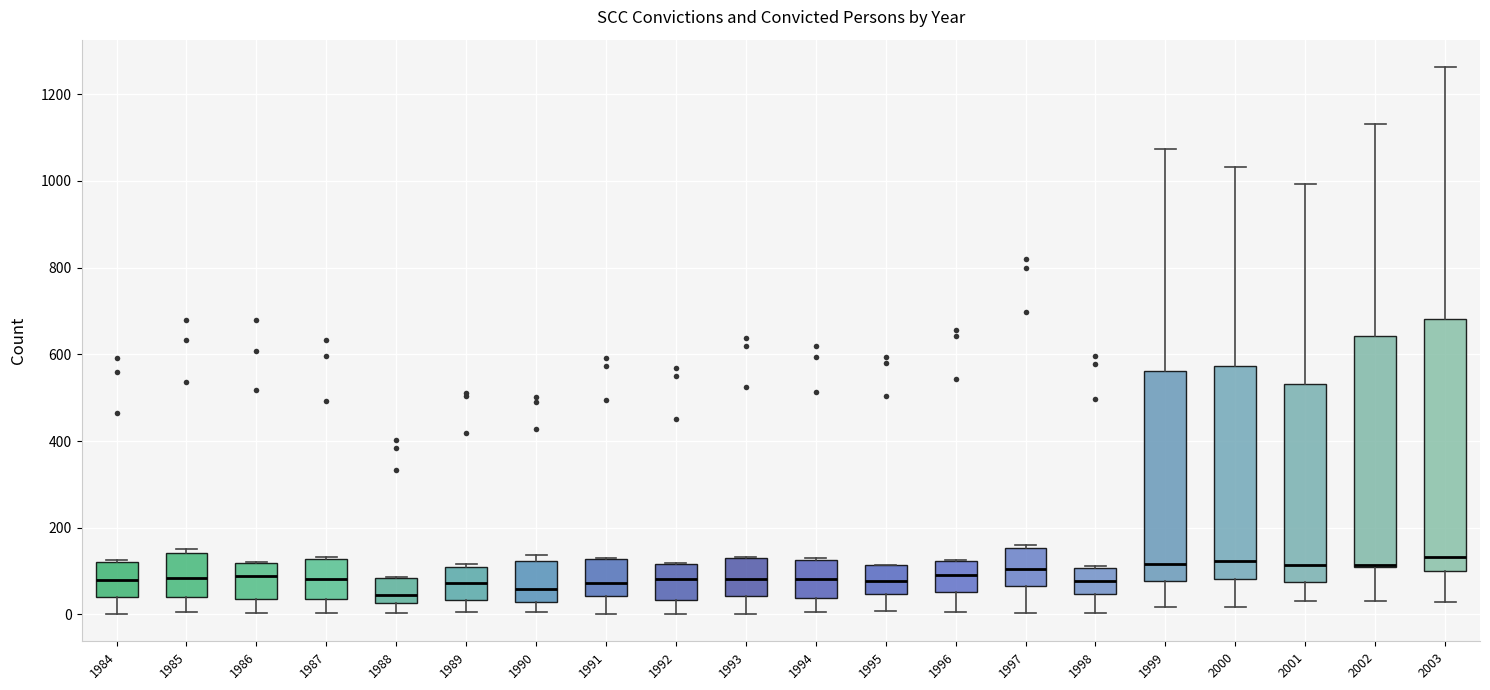

Comparing the boxes themselves (not the whiskers), which one is the tallest?

2003